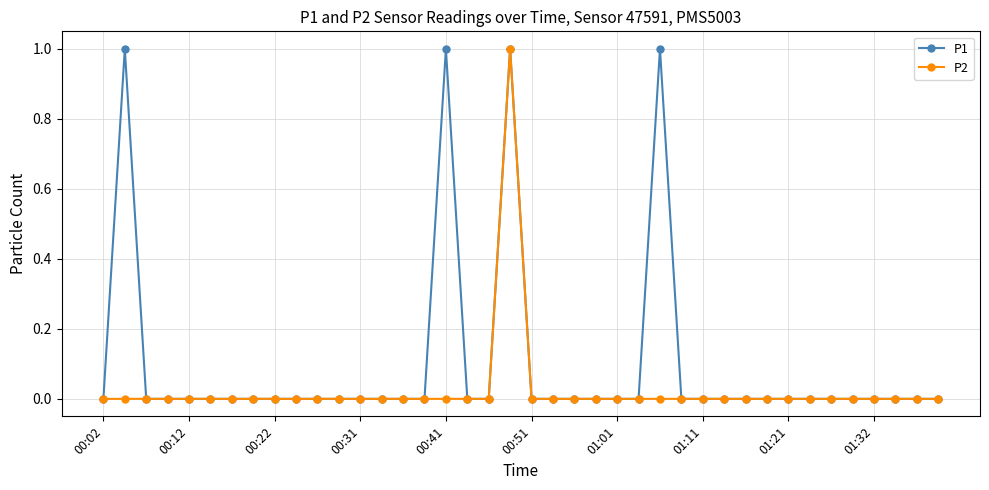

Which series has the largest total across all categories?

P1